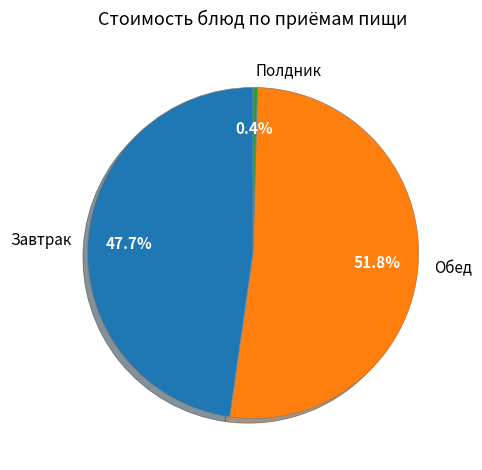

What is the smallest slice in the pie chart?

Полдник